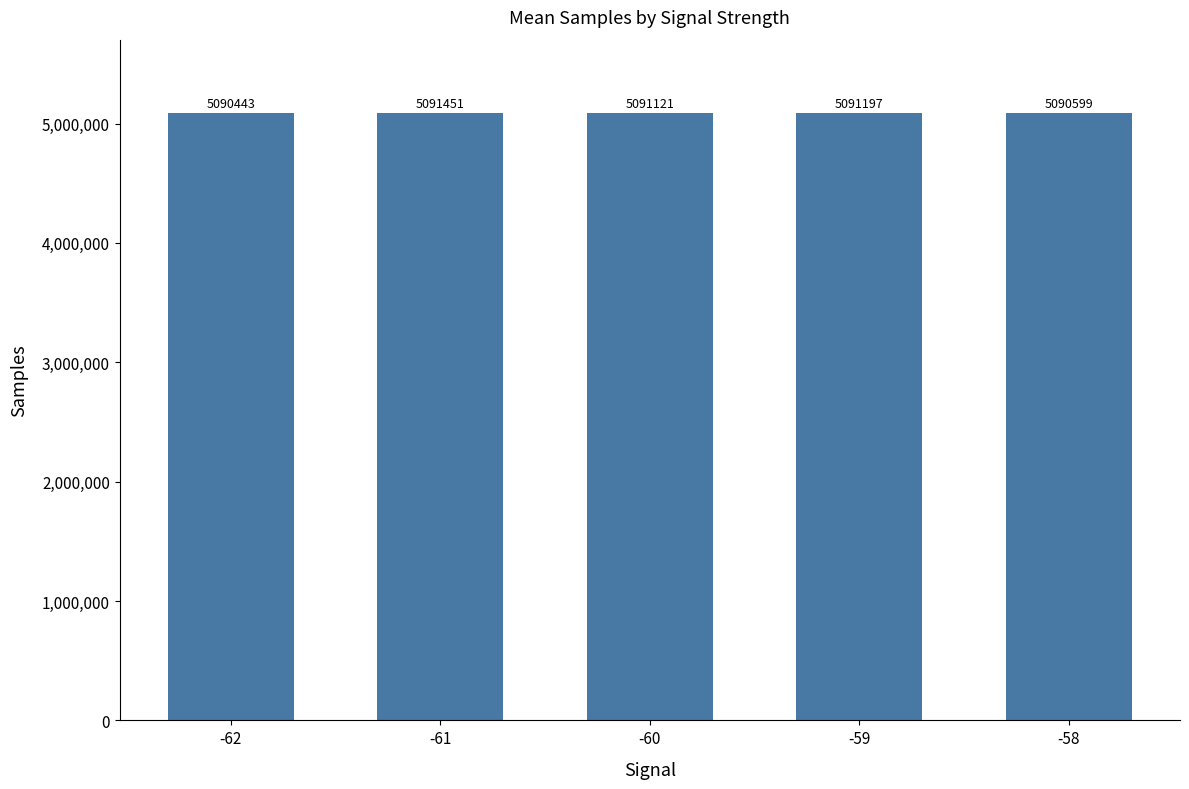

Count the number of categories in the chart.

5